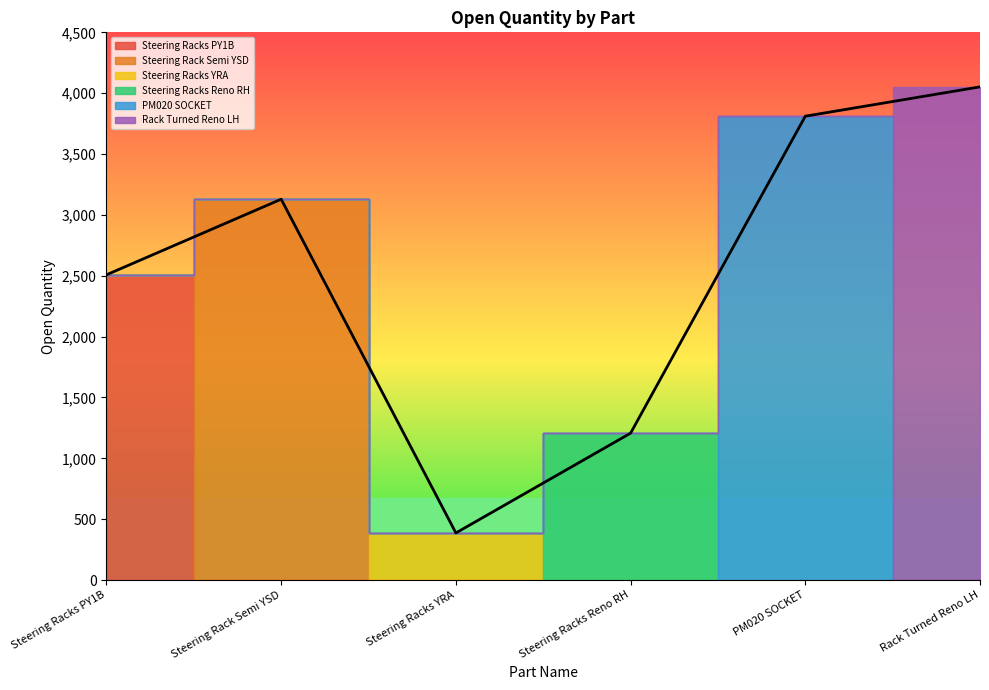

Does the chart display data point markers on the line(s)?

No